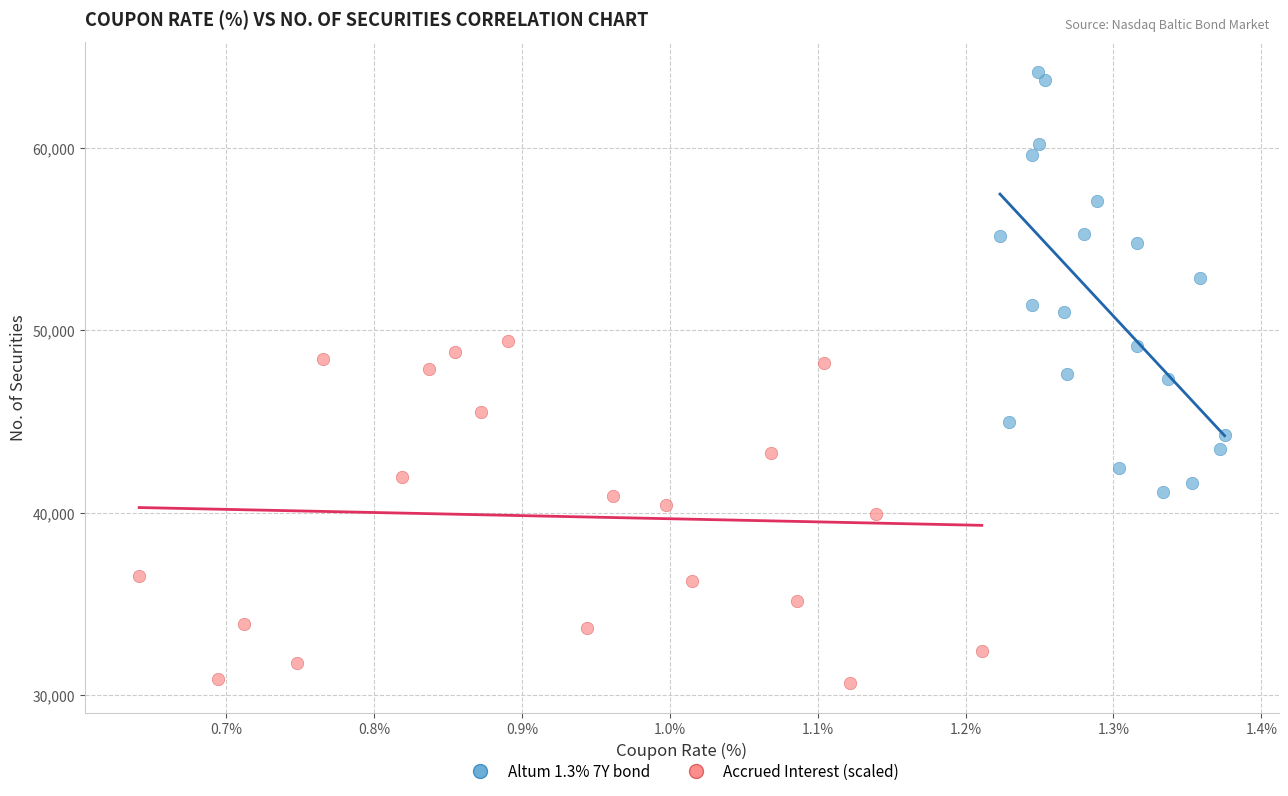

Which series reaches the minimum Y coordinate?

Accrued Interest (scaled)